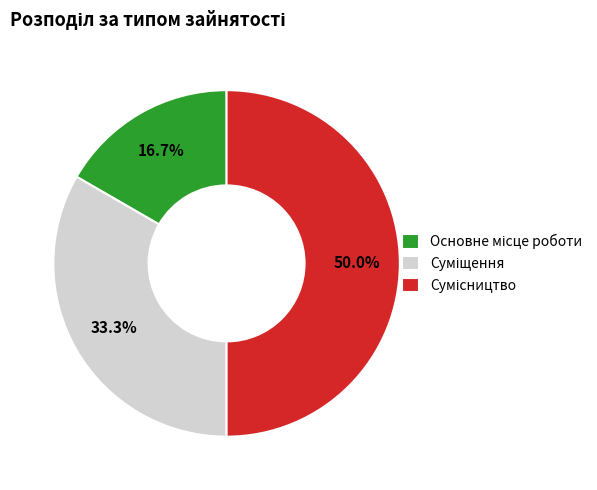

Does any single category account for the majority?

No